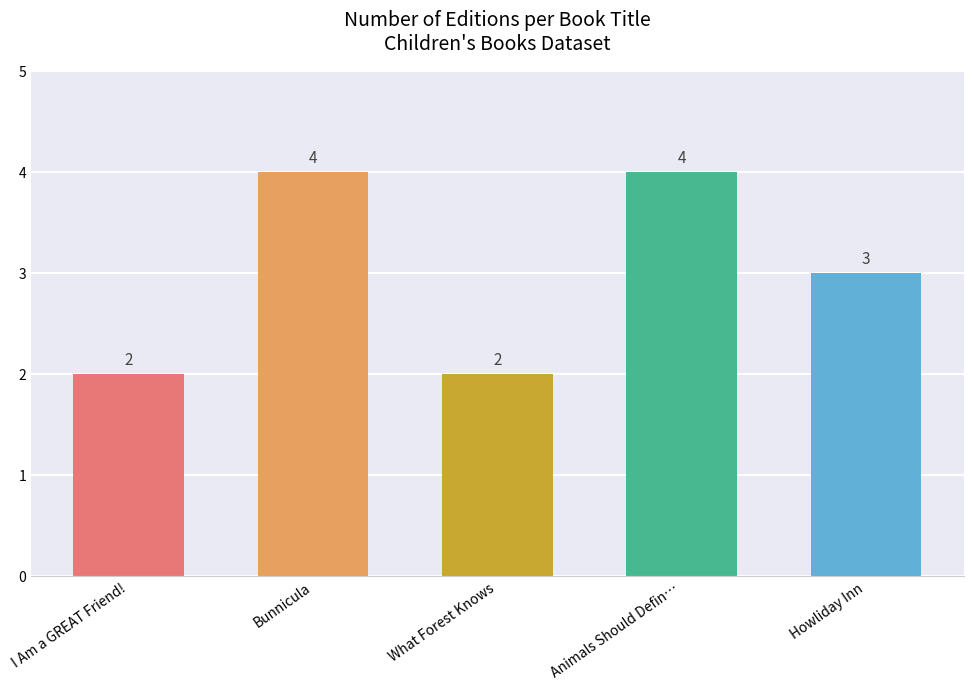

What is the value of the 5th bar from the left?

3